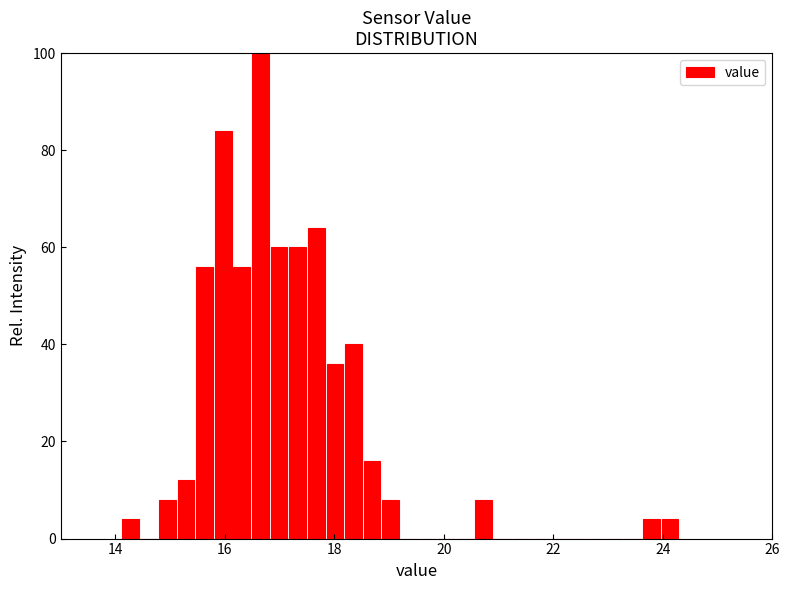

Around what value on the x-axis is the tallest bar? Give the approximate position of its centre, as read against the axis.

16.6